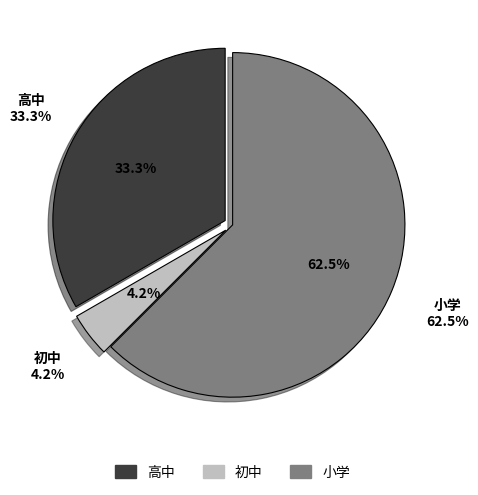

To the nearest percent, what is the difference between the largest and smallest slice percentages?

58%